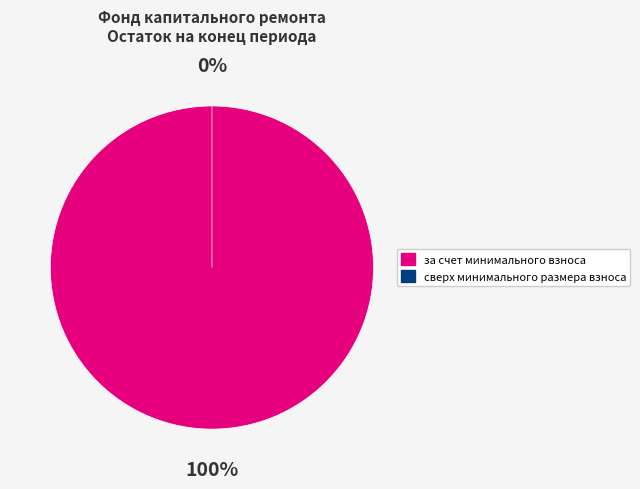

What is the largest slice in the pie chart?

за счет минимального взноса